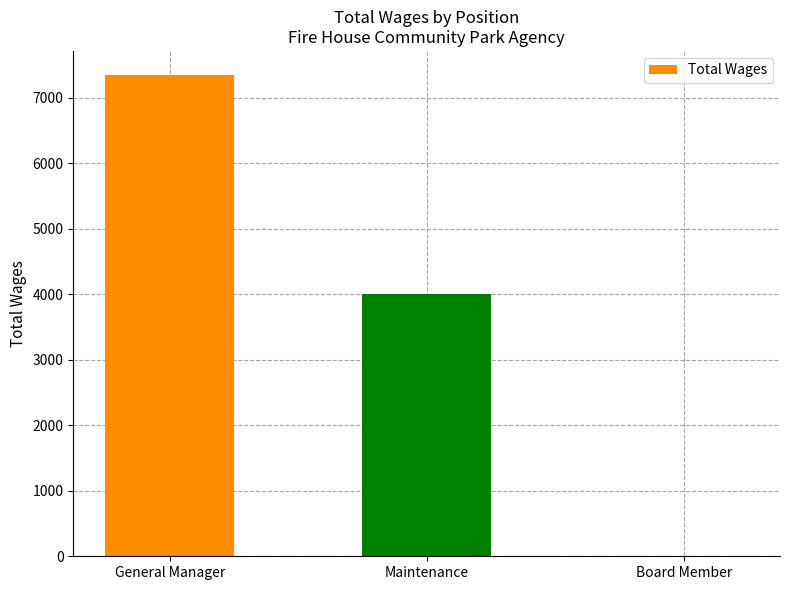

Between Board Member and General Manager, which is larger?

General Manager